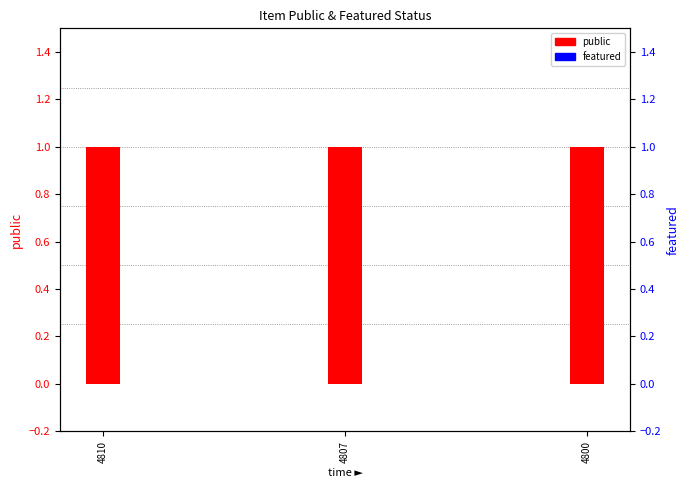

How many bars are there in total?

6